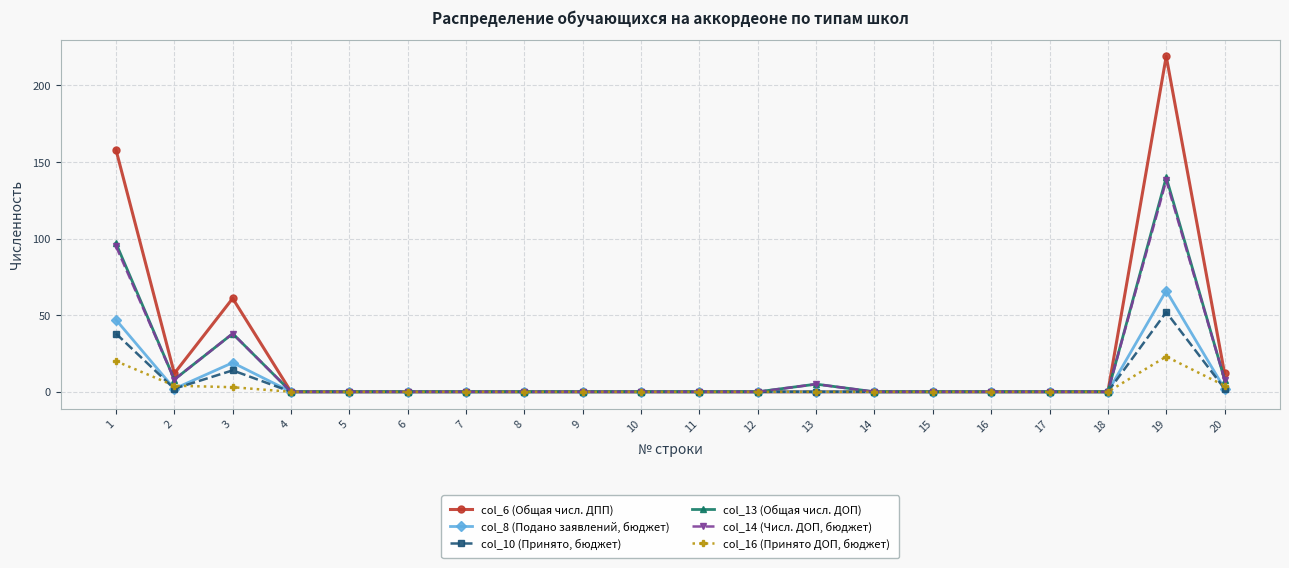

The value of col_16 (Принято ДОП, бюджет) at 13 is 0. True or false?

True